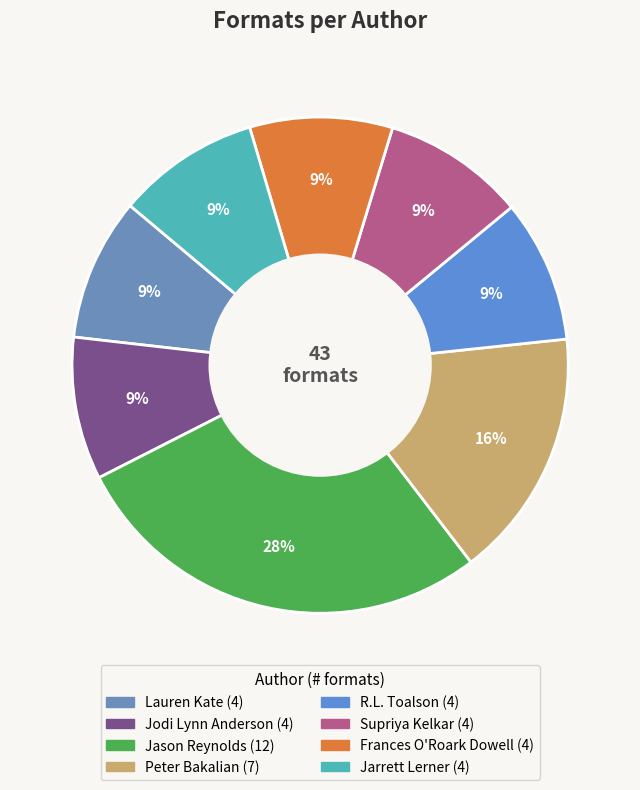

Count the number of slices in the pie.

8